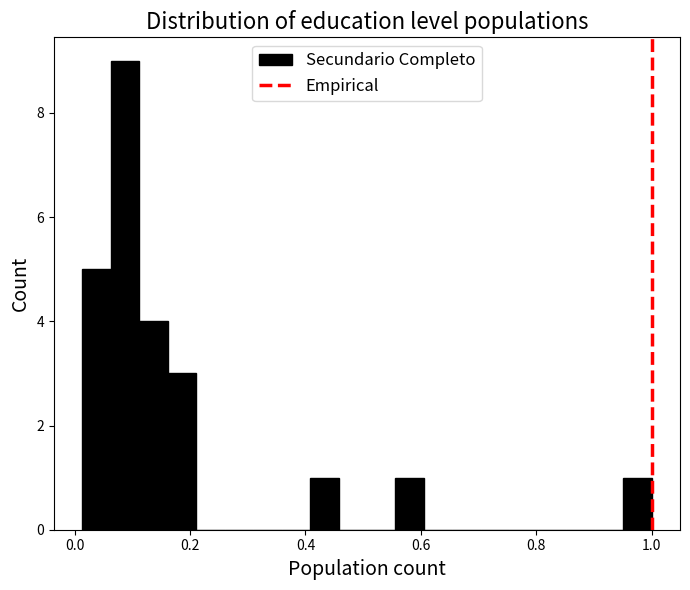

Read against the x-axis, roughly where is the centre of the tallest bar?

0.08